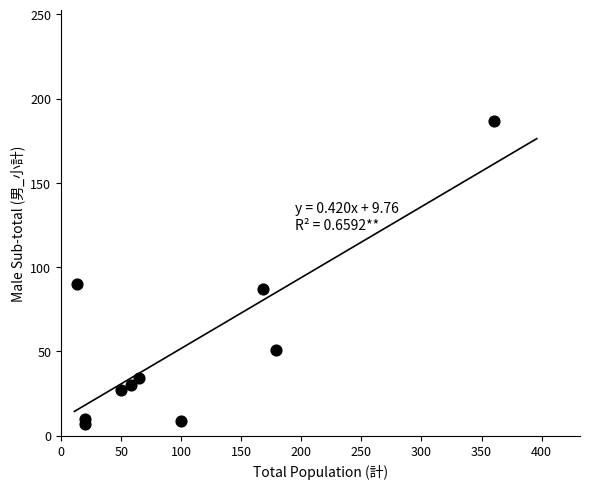

What Y value in the scatter plot is closest to 97?

90